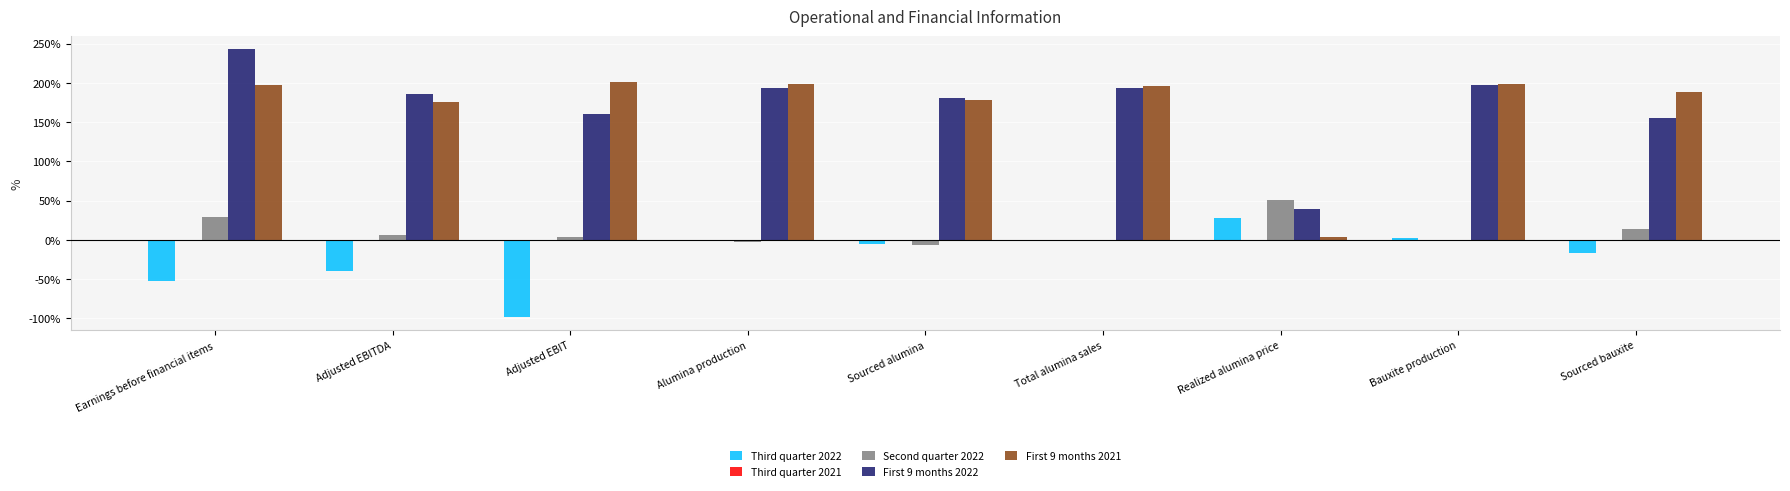

The First 9 months 2021 series shows 178.0 at Sourced alumina. True or false?

True